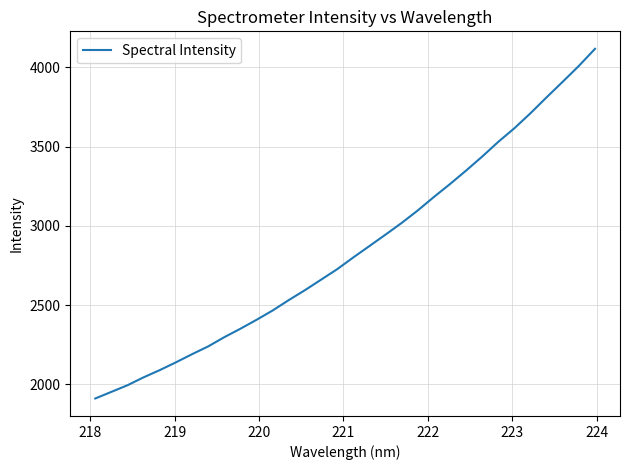

What is the smallest value displayed?

1910.8